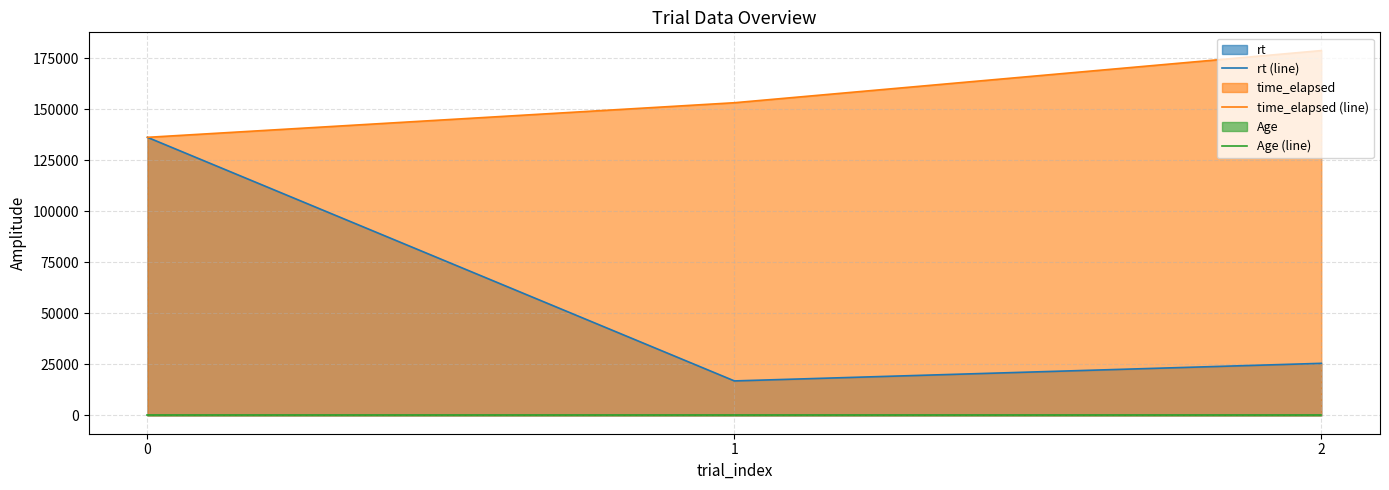

Rank the series by their maximum value, from highest to lowest.

time_elapsed (line), rt (line), Age (line)